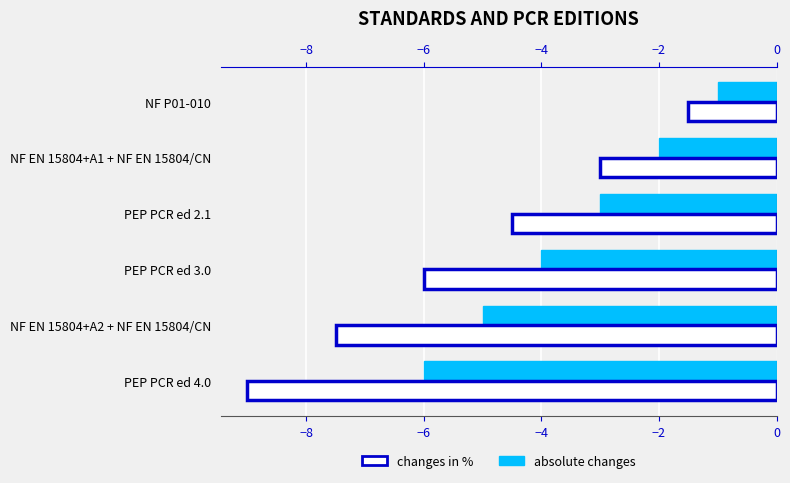

Which series has the widest spread of values?

changes in %